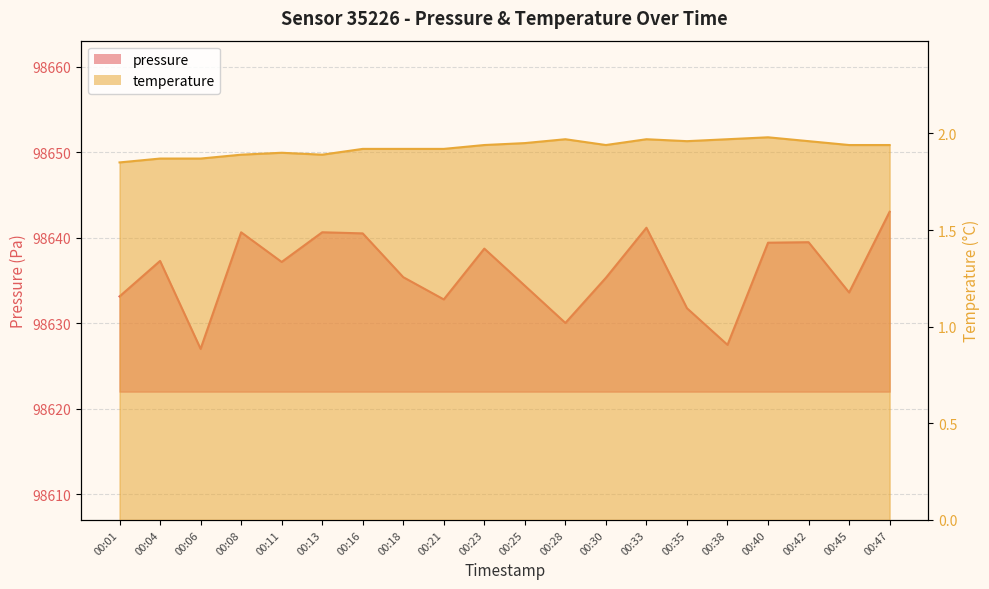

True or false: temperature has a value of 1.9 at 00:21.

True